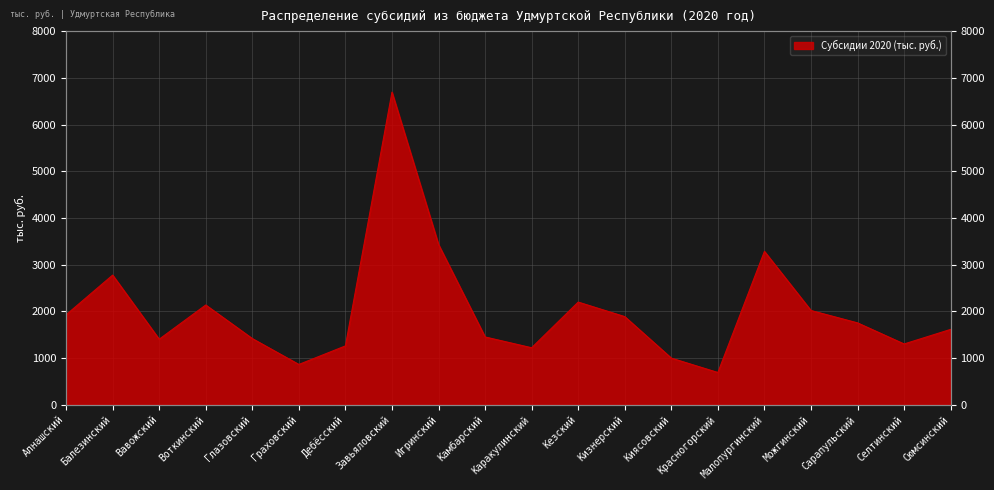

How many lines are shown in the chart?

1